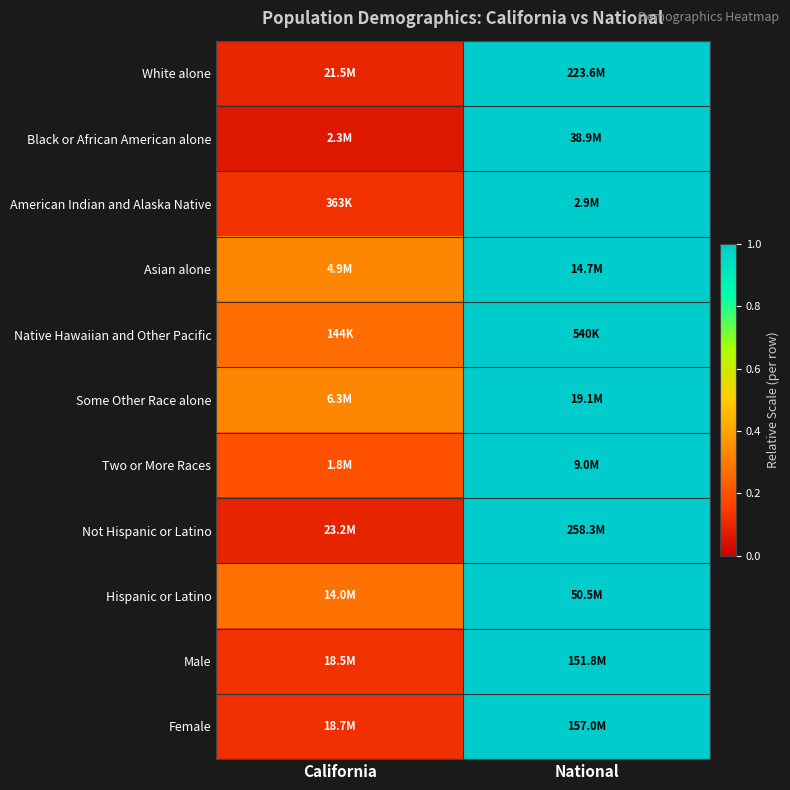

What is the greatest value displayed?

1.0